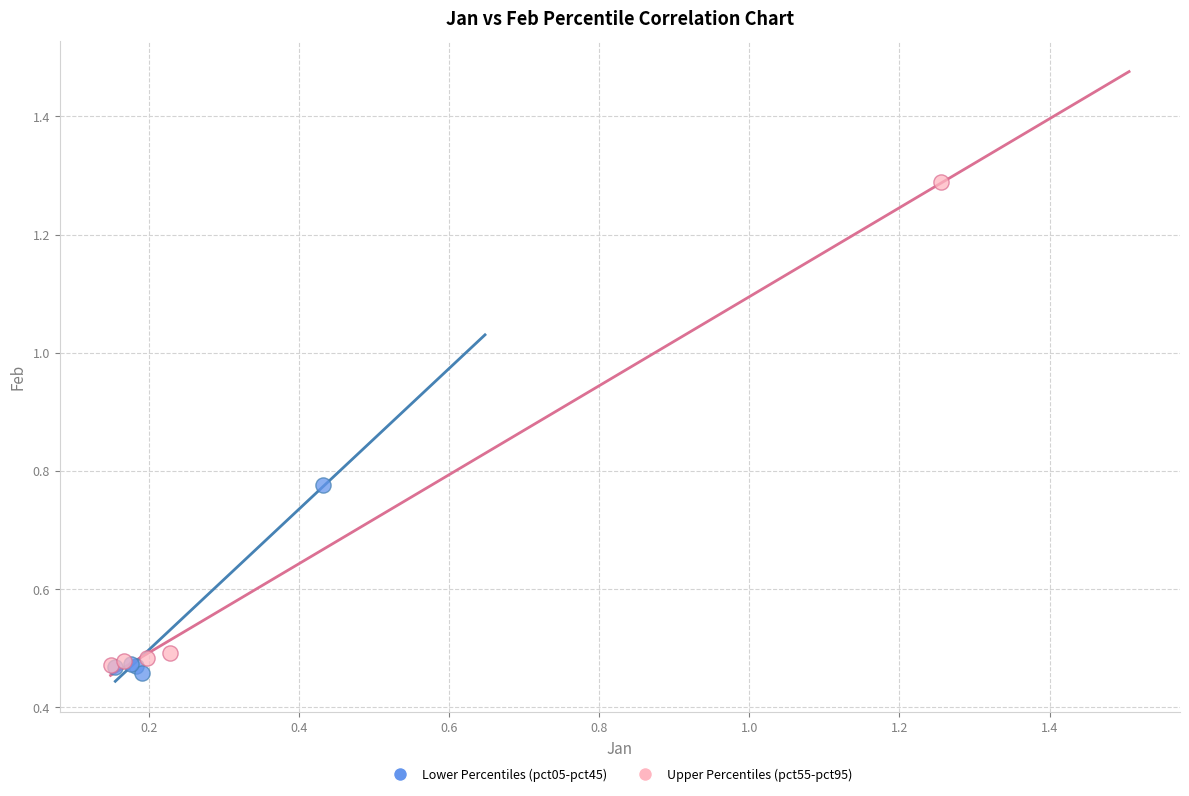

Which series reaches the maximum Y coordinate?

Upper Percentiles (pct55-pct95)